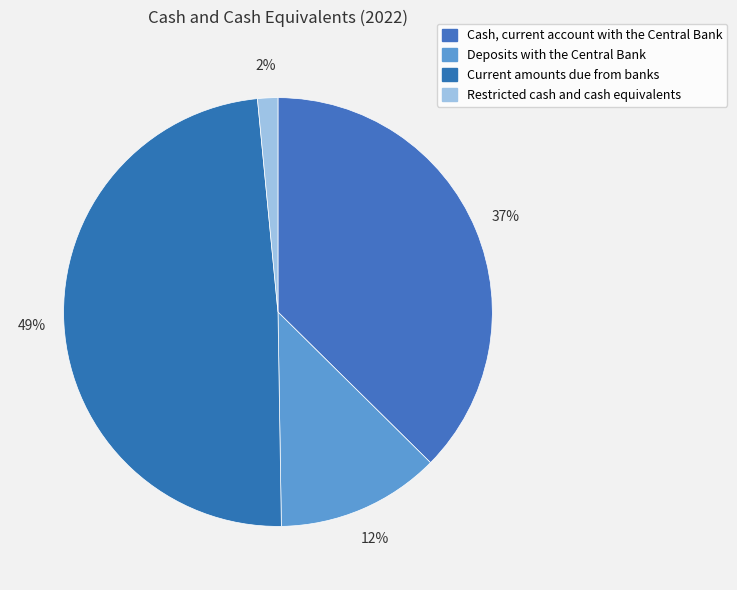

True or false: Restricted cash and cash equivalents accounts for 1% of the total.

False